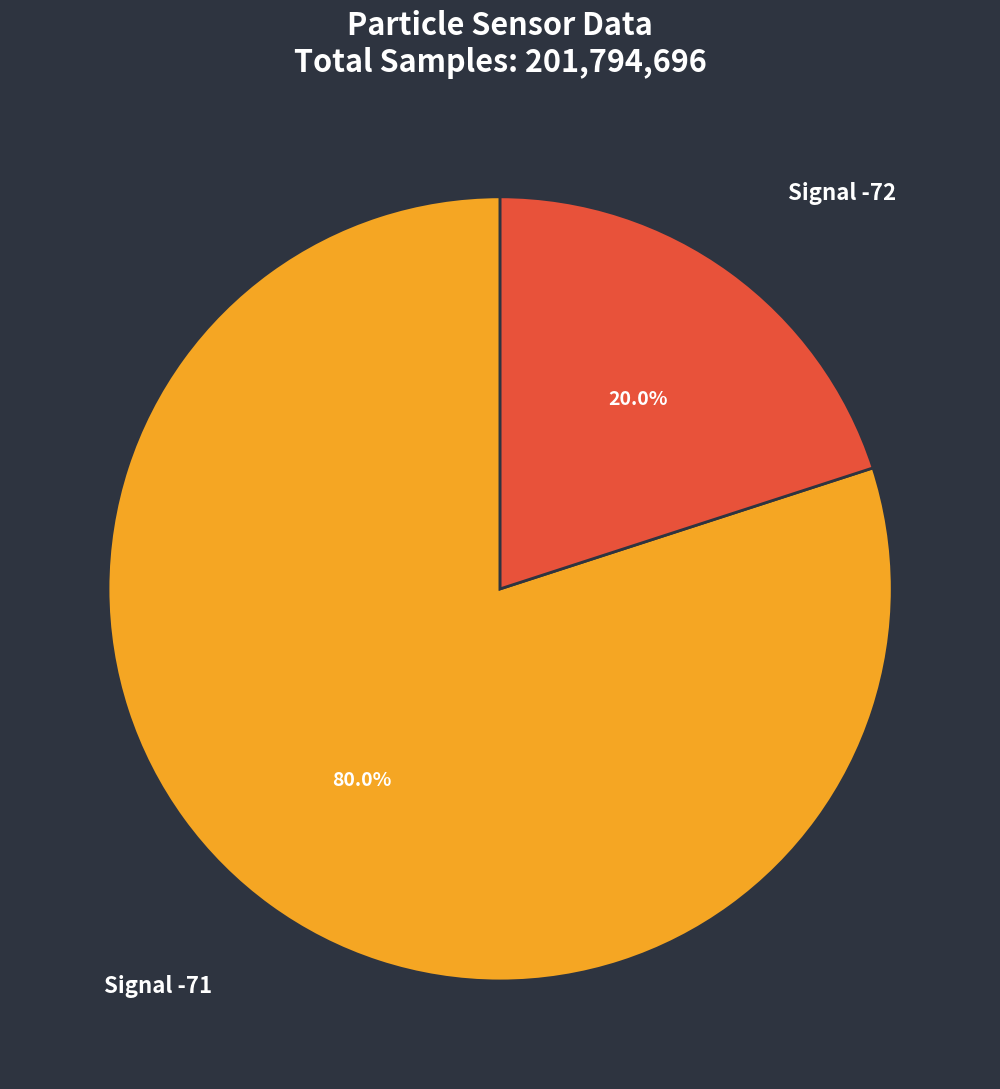

What is the smallest slice in the pie chart?

Signal -72